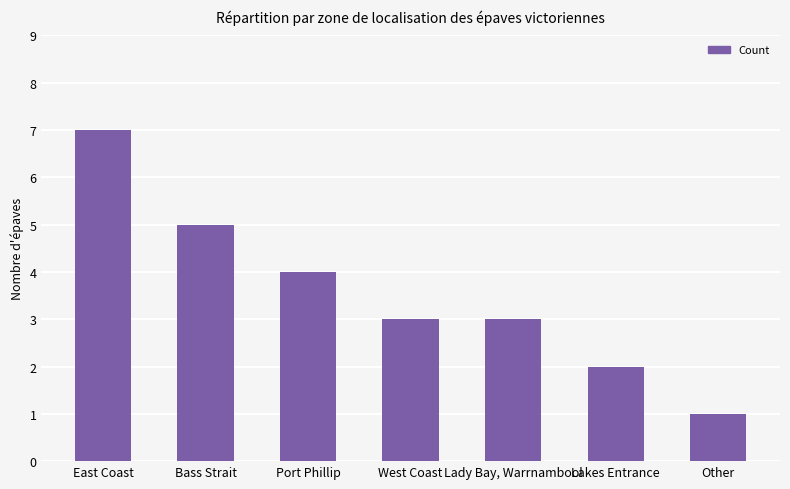

How many distinct data groups are displayed?

1